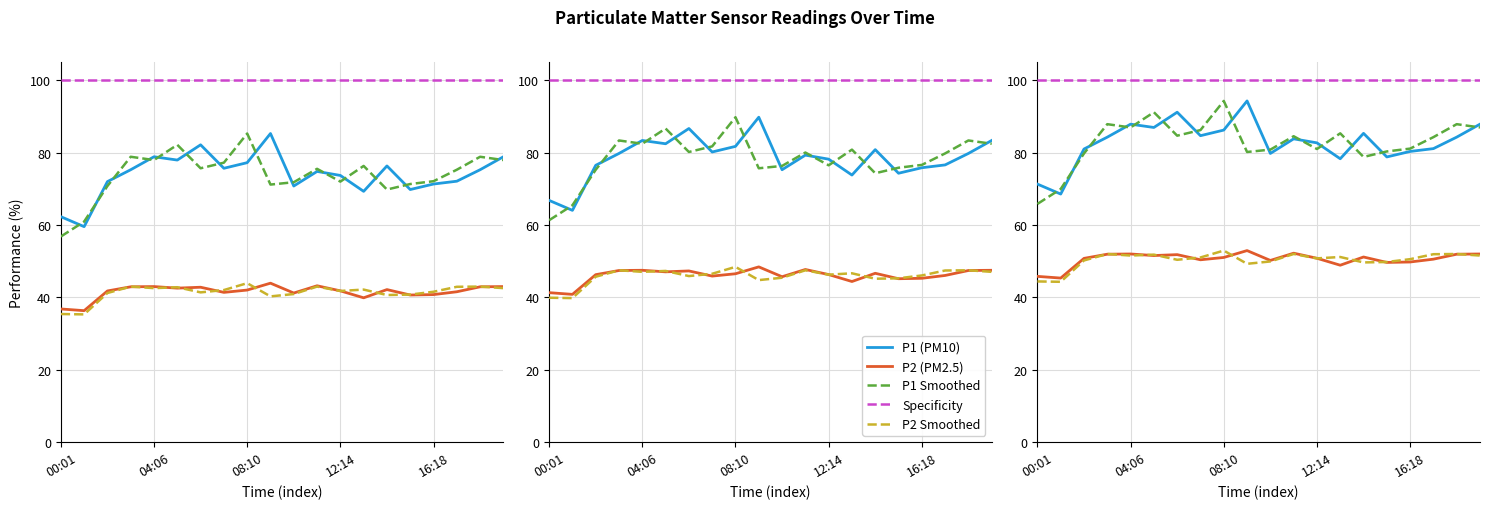

Where is P1 nearest to the value 72?

02:03